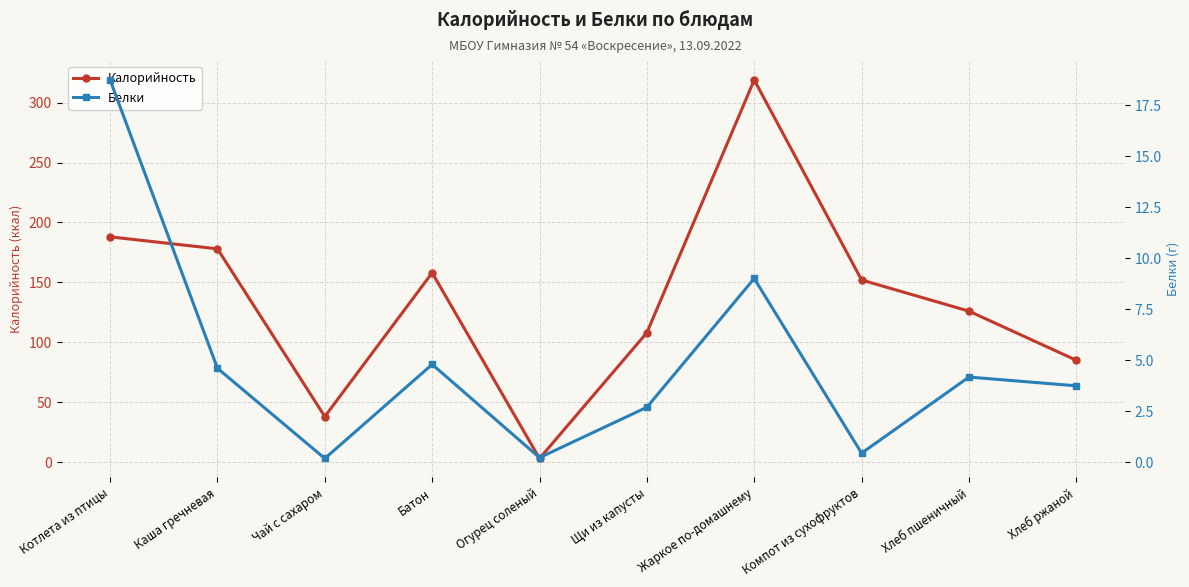

How many lines are shown in the chart?

2